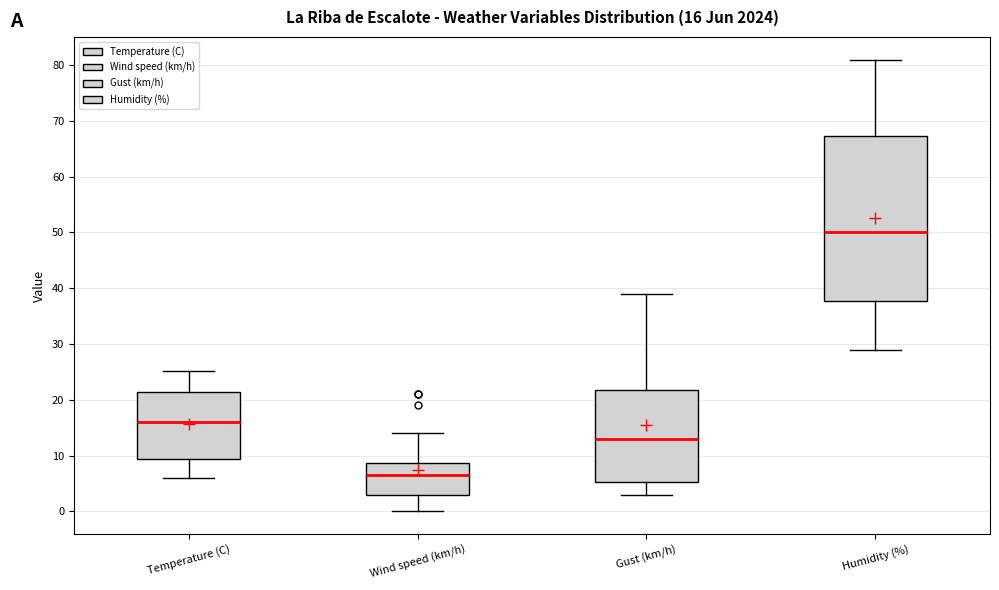

Which box's median line is the lowest?

Wind speed (km/h)